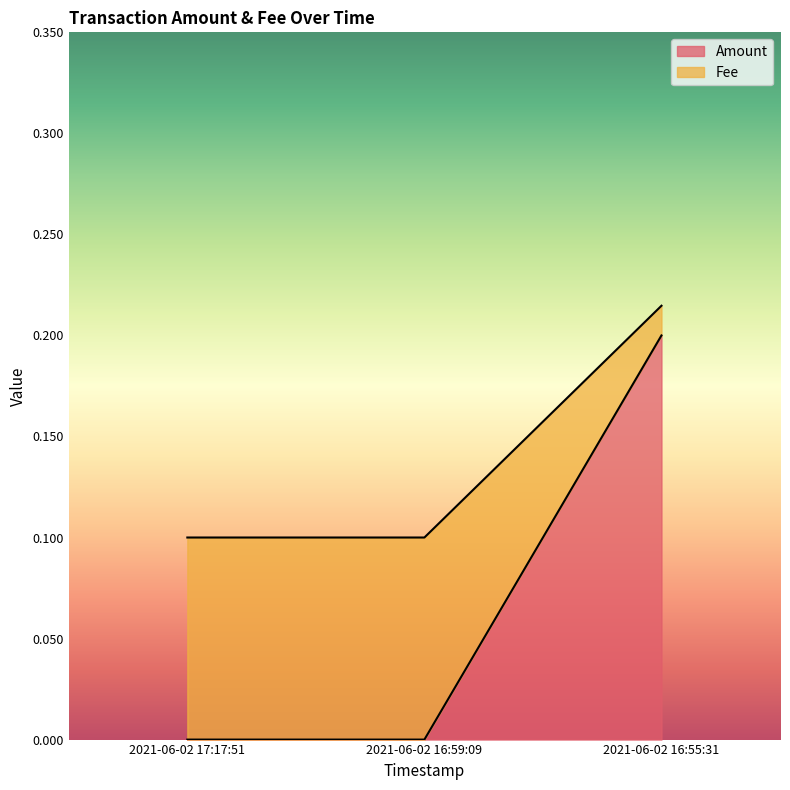

What is the total value across all series at 2021-06-02 16:59:09?

0.1